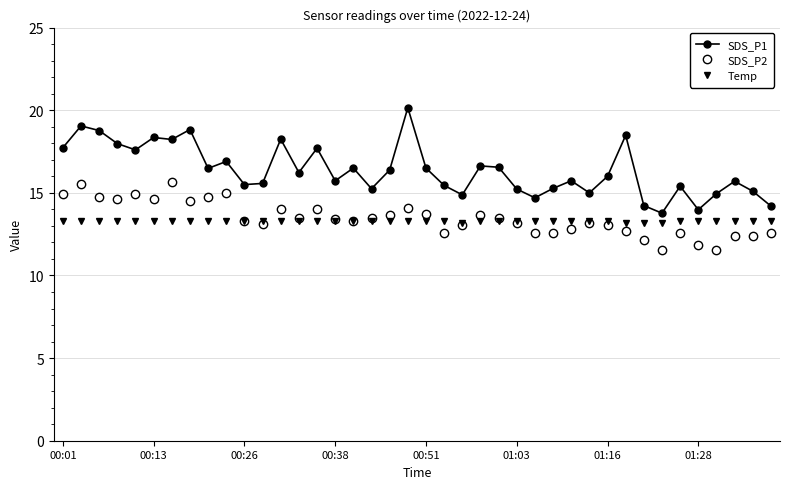

How many lines are shown in the chart?

3